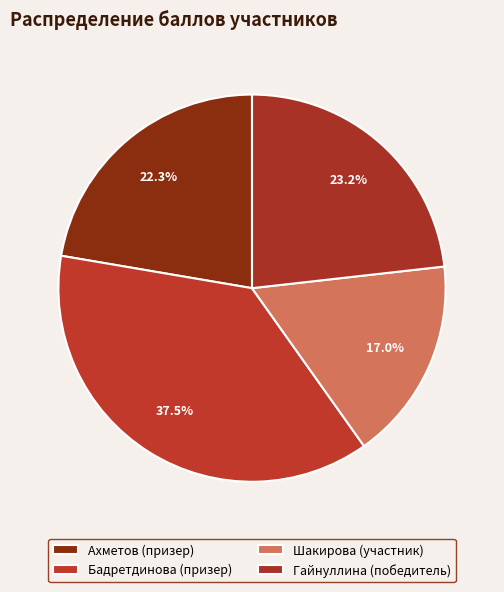

Count the number of slices in the pie.

4